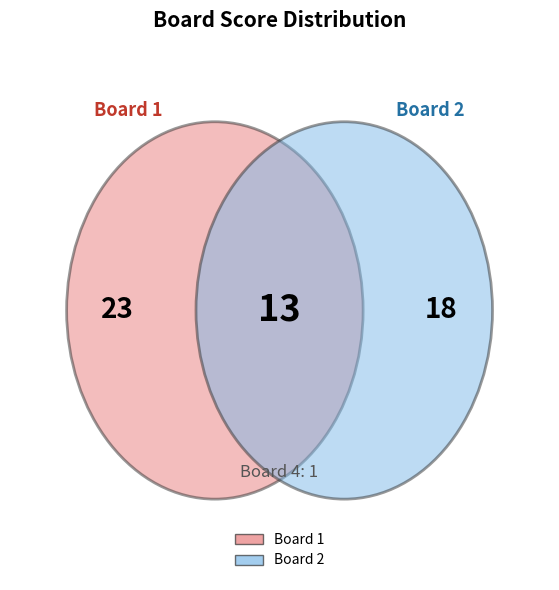

To the nearest percent, what is the difference between the Board 2 and Board 1 slice percentages?

9%